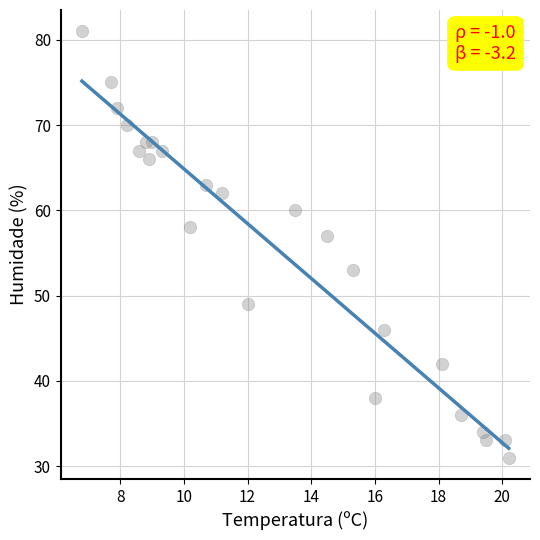

What is the range of Y values (max minus min)?

50